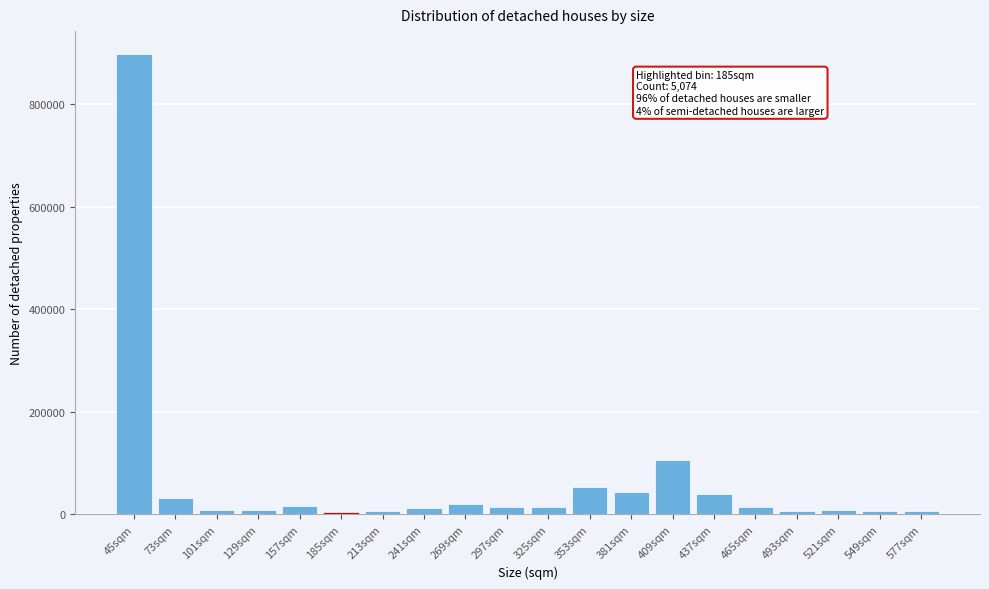

What is the label of the 2nd bar from the left?

73sqm